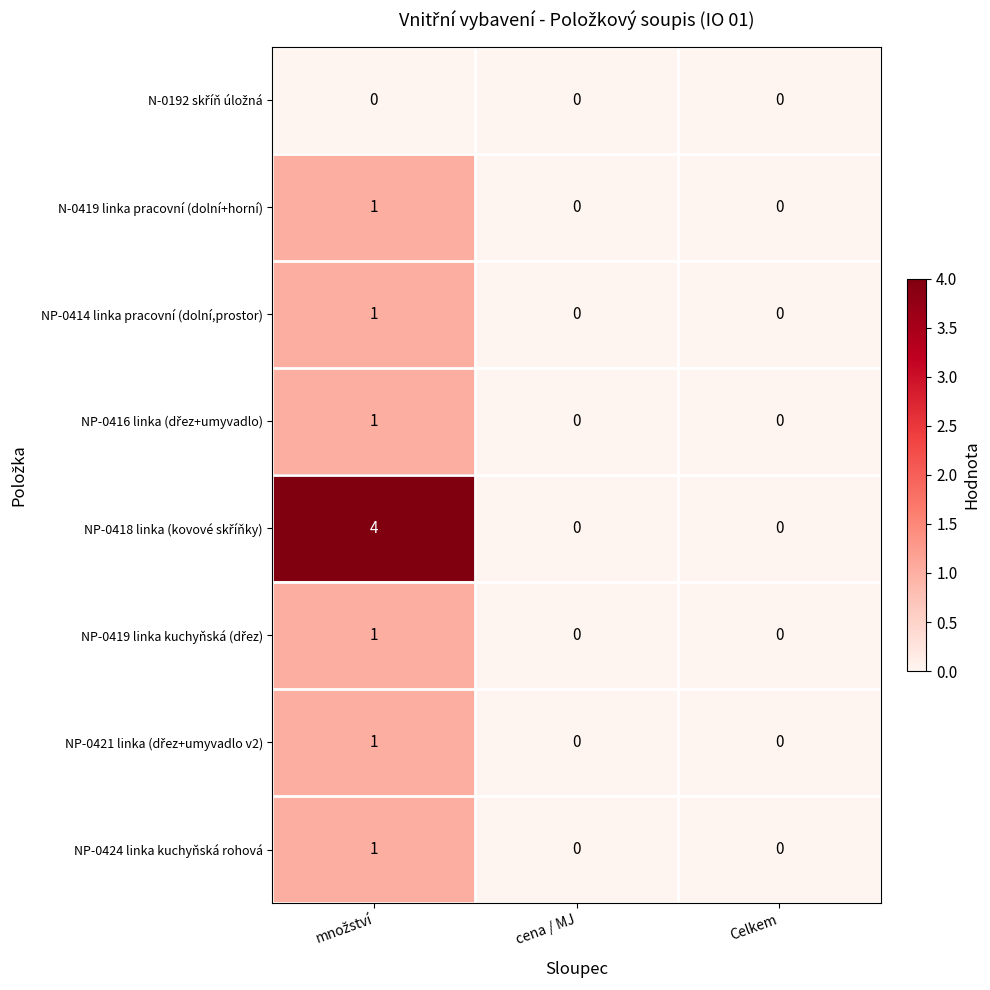

How many categories are shown in the chart?

3